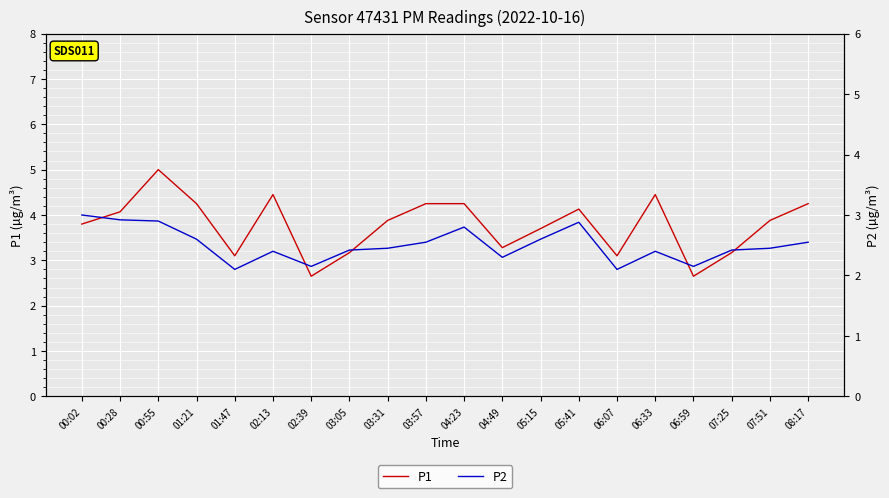

What is the label of the 11th point from the right?

03:57